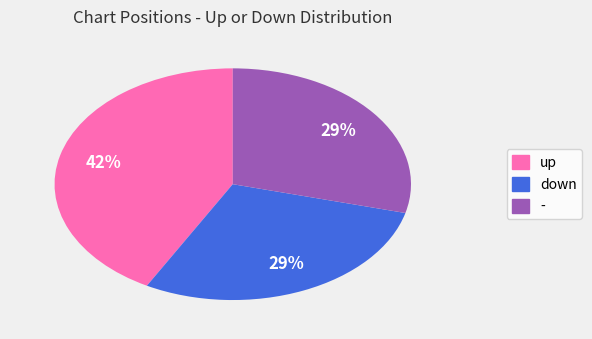

Is - the majority of the pie?

No